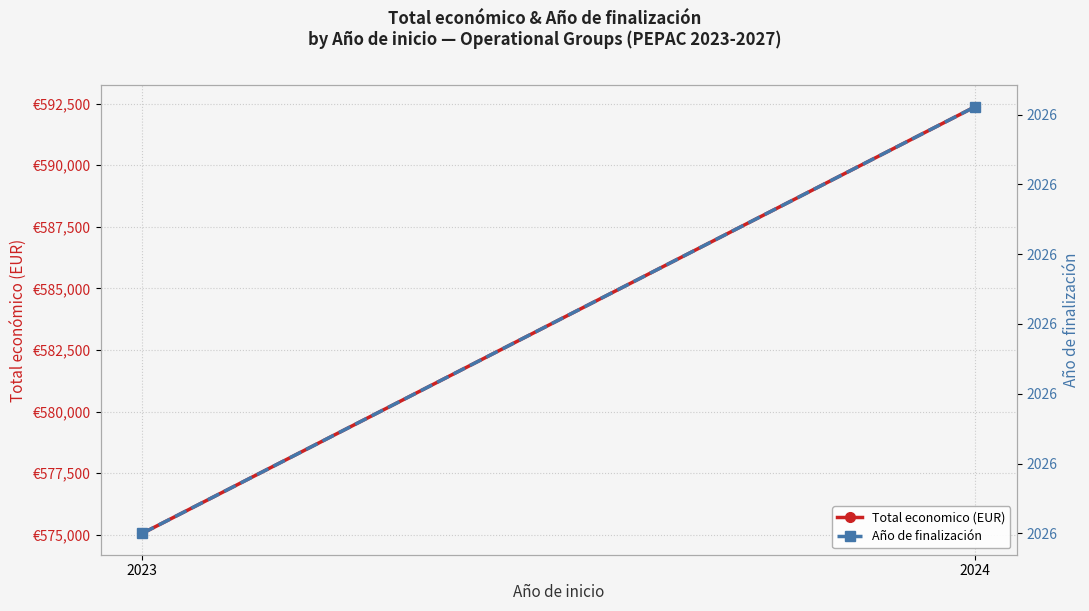

What are all the series names shown in the legend?

Total economico (EUR), Año de finalización